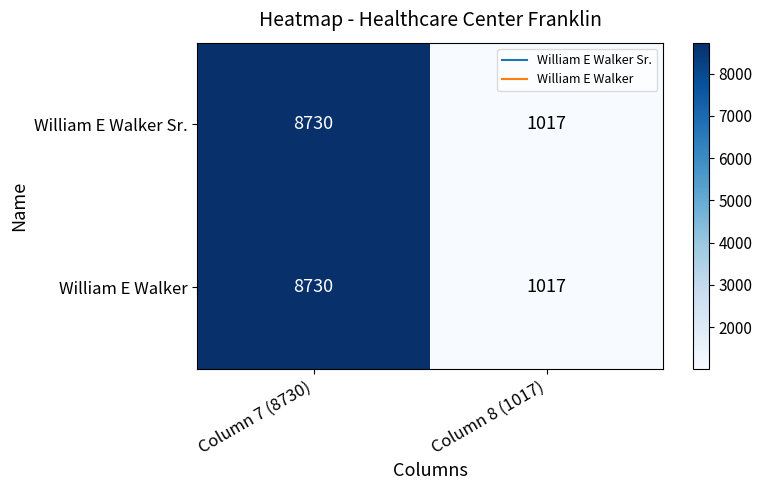

Reading left to right, extract all data points from this chart.

William E Walker Sr.: Column 7 (8730)=8730	Column 8 (1017)=1017
William E Walker: Column 7 (8730)=8730	Column 8 (1017)=1017